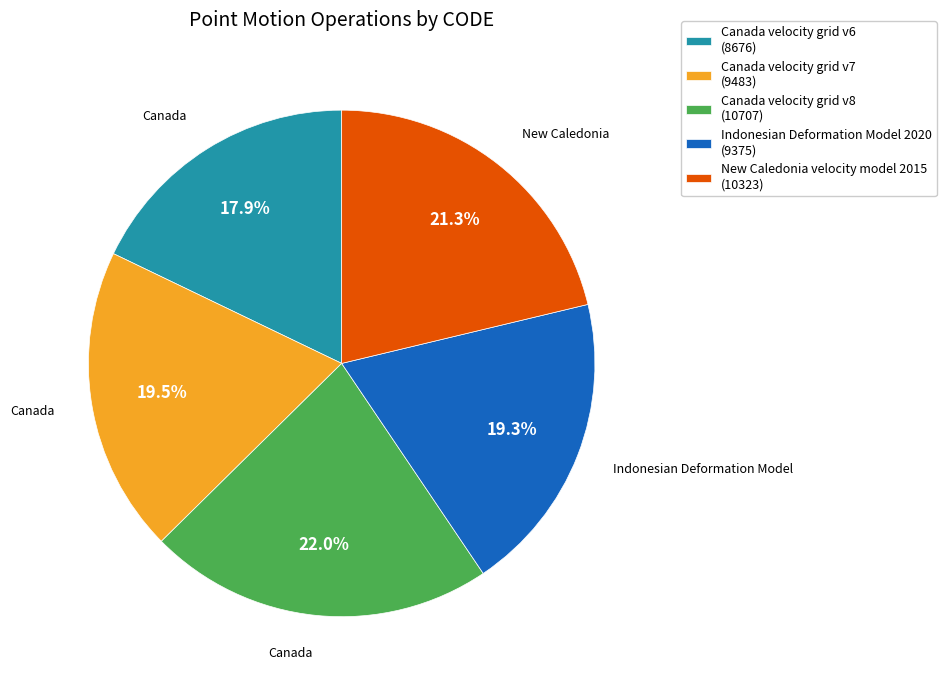

To the nearest percent, what is the average slice percentage?

20%